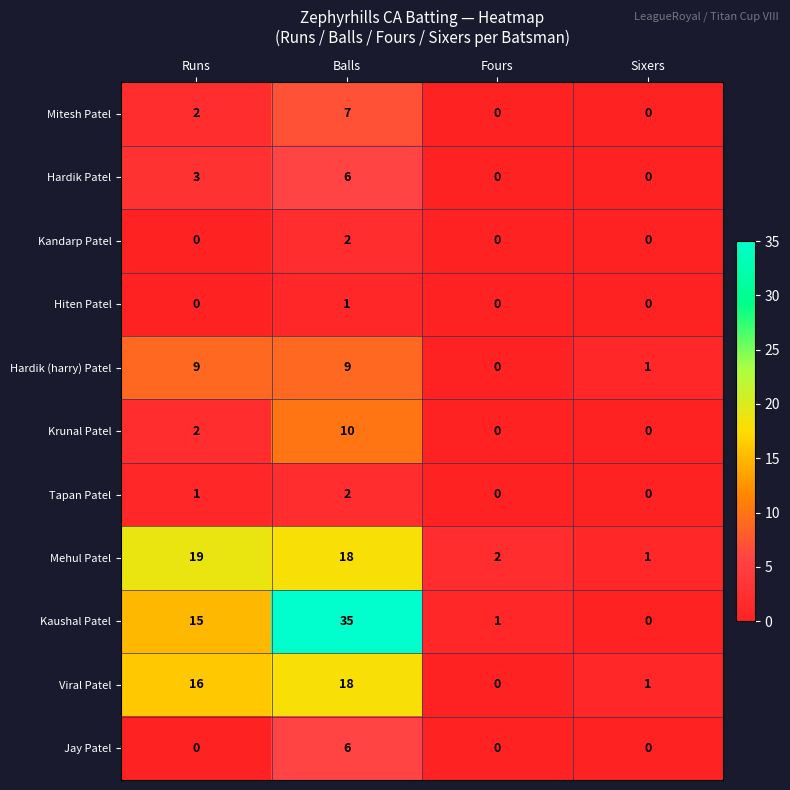

What is the spread (max minus min) of values at Fours?

2